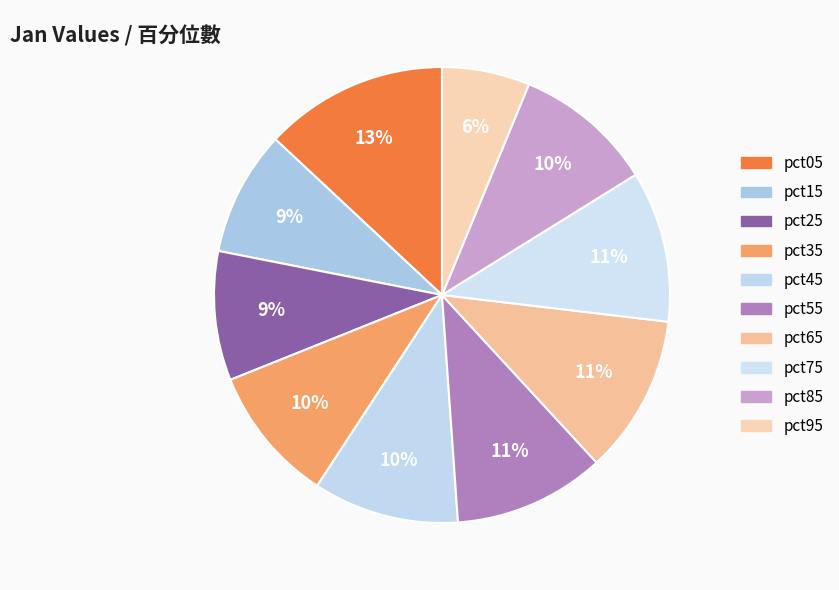

To the nearest percent, what is the difference between the pct35 and pct15 slice percentages?

1%